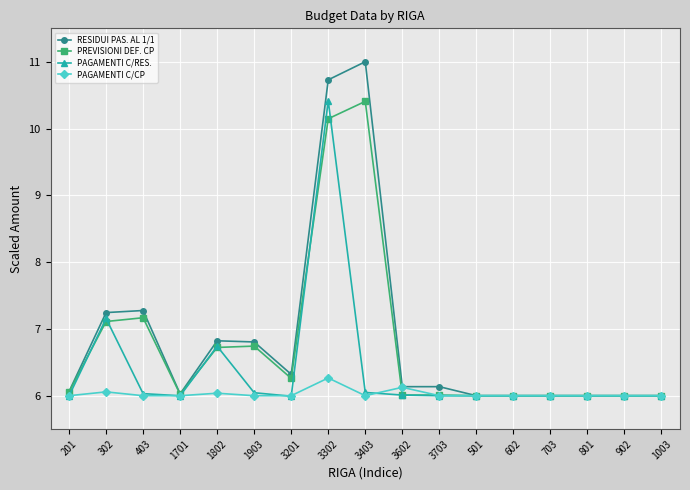

Which label corresponds to the largest value in the chart?

3403